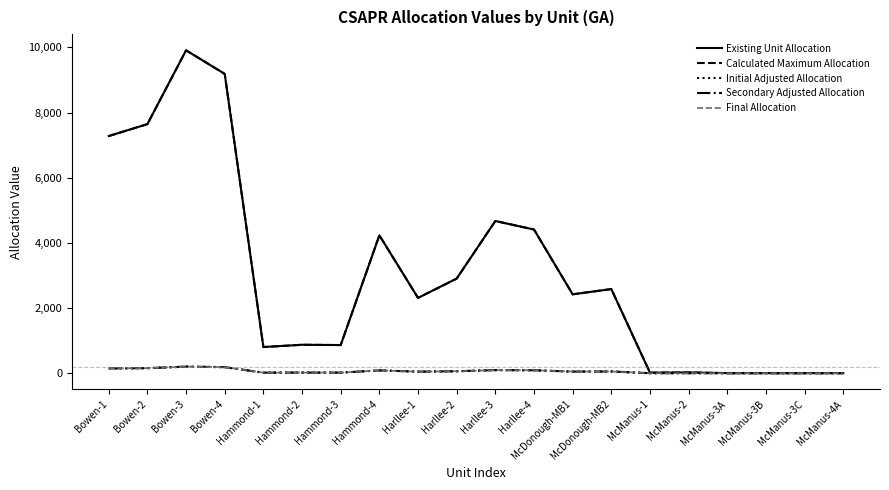

Reading left to right, list all the values displayed in this chart.

Existing Unit Allocation: Bowen-1=7280	Bowen-2=7646	Bowen-3=9912	Bowen-4=9188	Hammond-1=802	Hammond-2=872	Hammond-3=863	Hammond-4=4232	Harllee-1=2311	Harllee-2=2905	Harllee-3=4672	Harllee-4=4410	McDonough-MB1=2421	McDonough-MB2=2582	McManus-1=15	McManus-2=22	McManus-3A=2	McManus-3B=2	McManus-3C=2	McManus-4A=2
Calculated Maximum Allocation: Bowen-1=7280	Bowen-2=7646	Bowen-3=9912	Bowen-4=9188	Hammond-1=802	Hammond-2=872	Hammond-3=863	Hammond-4=4232	Harllee-1=2311	Harllee-2=2905	Harllee-3=4672	Harllee-4=4410	McDonough-MB1=2421	McDonough-MB2=2582	McManus-1=15	McManus-2=22	McManus-3A=2	McManus-3B=2	McManus-3C=2	McManus-4A=2
Initial Adjusted Allocation: Bowen-1=147	Bowen-2=154	Bowen-3=200	Bowen-4=185	Hammond-1=16	Hammond-2=18	Hammond-3=17	Hammond-4=85	Harllee-1=47	Harllee-2=59	Harllee-3=94	Harllee-4=89	McDonough-MB1=49	McDonough-MB2=52	McManus-1=0	McManus-2=0	McManus-3A=0	McManus-3B=0	McManus-3C=0	McManus-4A=0
Secondary Adjusted Allocation: Bowen-1=147	Bowen-2=154	Bowen-3=201	Bowen-4=186	Hammond-1=16	Hammond-2=18	Hammond-3=17	Hammond-4=85	Harllee-1=47	Harllee-2=59	Harllee-3=94	Harllee-4=89	McDonough-MB1=49	McDonough-MB2=52	McManus-1=0	McManus-2=0	McManus-3A=0	McManus-3B=0	McManus-3C=0	McManus-4A=0
Final Allocation: Bowen-1=147	Bowen-2=154	Bowen-3=201	Bowen-4=186	Hammond-1=16	Hammond-2=18	Hammond-3=17	Hammond-4=85	Harllee-1=47	Harllee-2=59	Harllee-3=94	Harllee-4=89	McDonough-MB1=49	McDonough-MB2=52	McManus-1=0	McManus-2=0	McManus-3A=0	McManus-3B=0	McManus-3C=0	McManus-4A=0